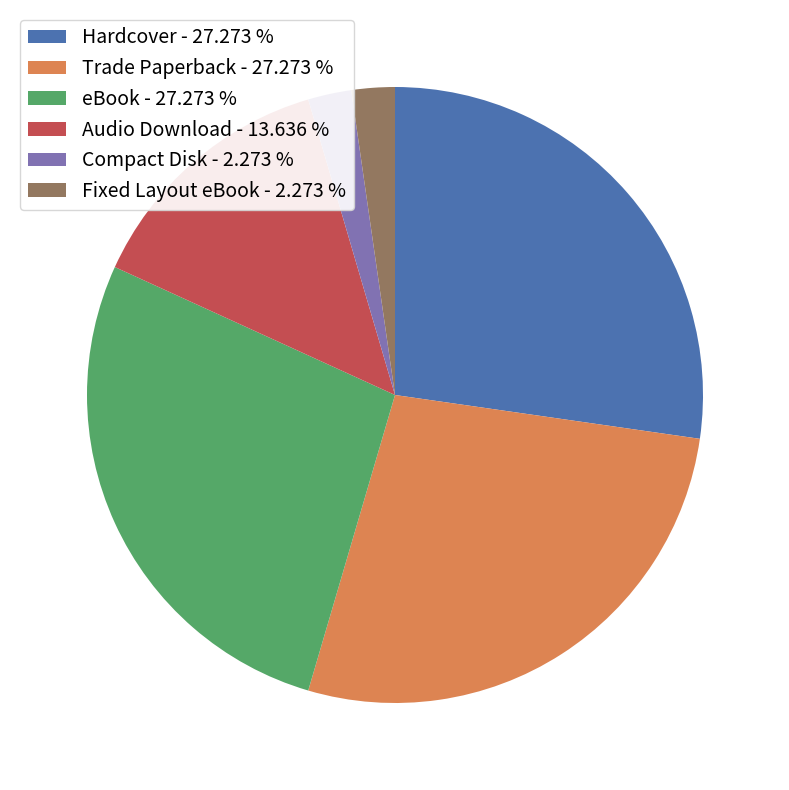

What is the ratio of the value at Hardcover - 27.273 % to the value at eBook - 27.273 %?

1.0